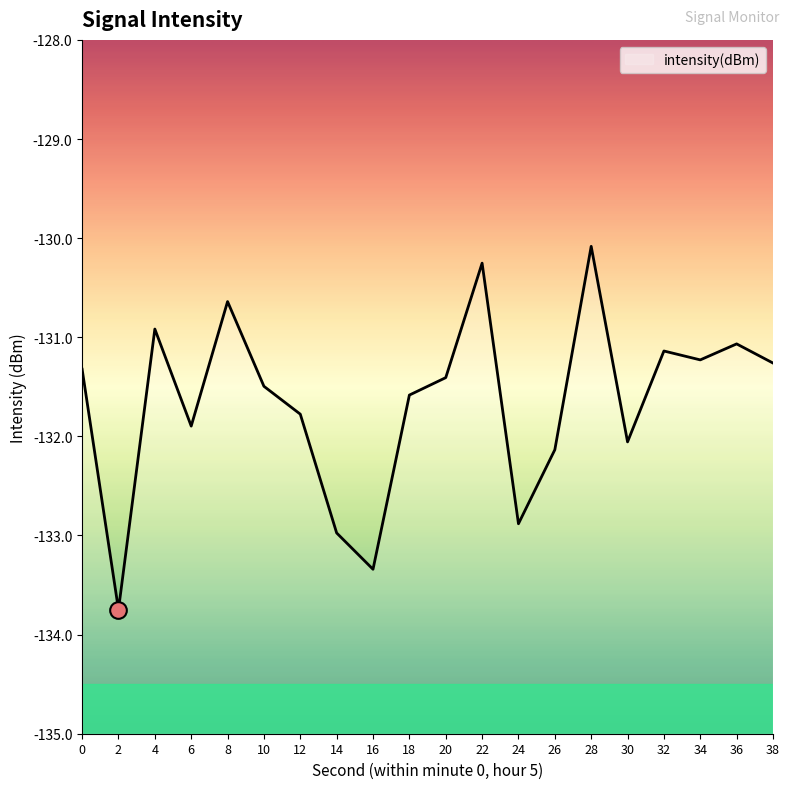

How many values are below -131?

16